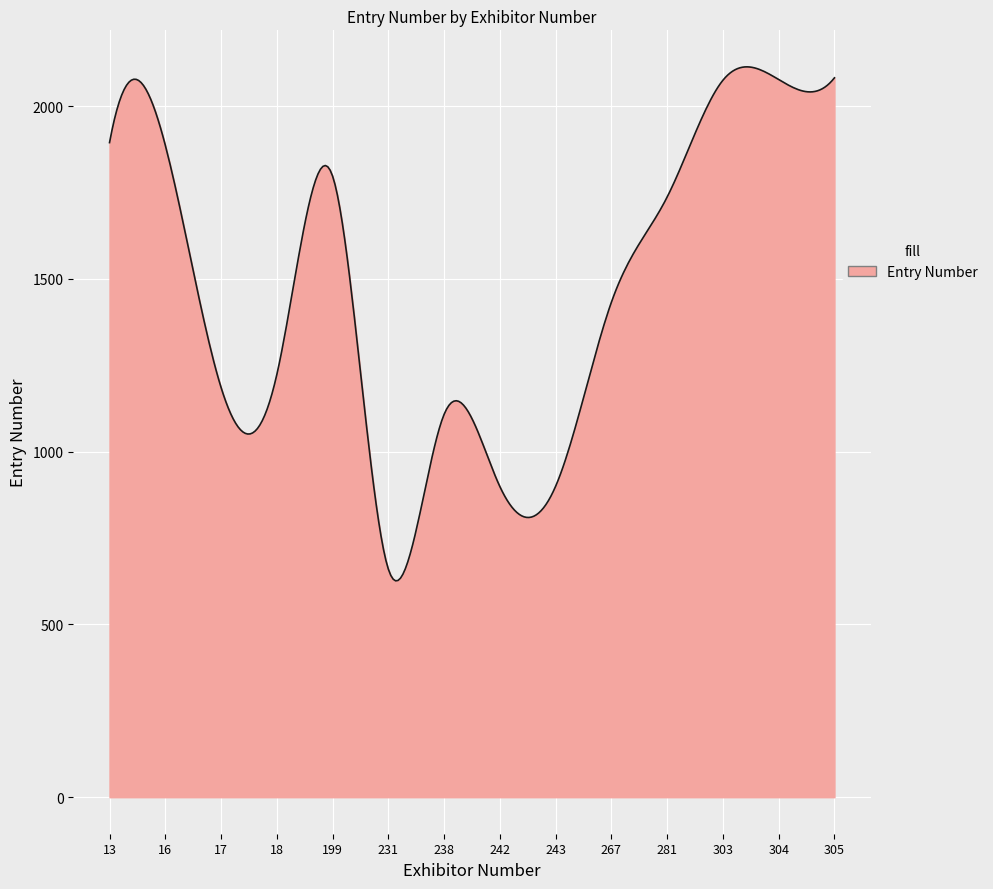

What is the maximum value shown in the chart?

2113.8